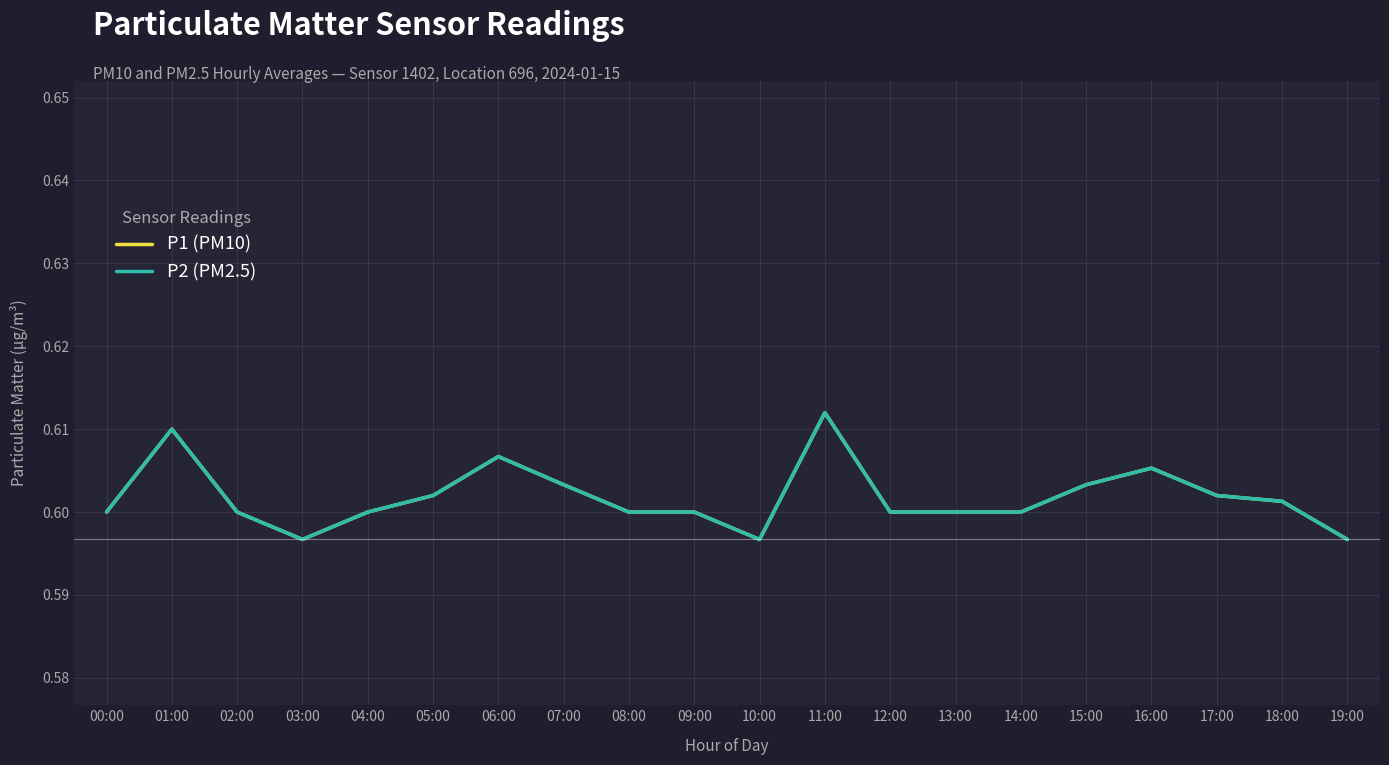

True or false: P2 (PM2.5) and P1 (PM10) intersect in this chart.

False